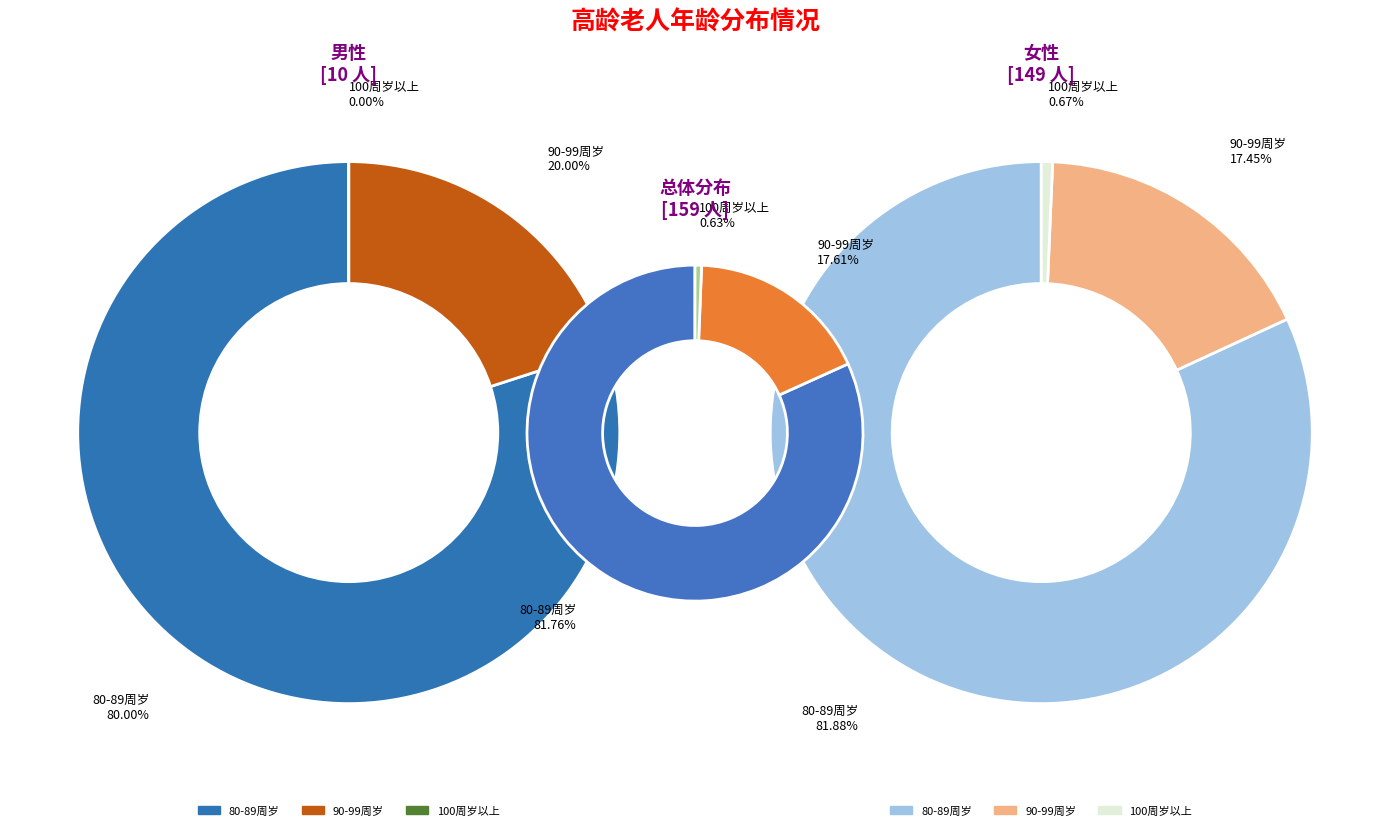

How many segments does this pie chart have?

3